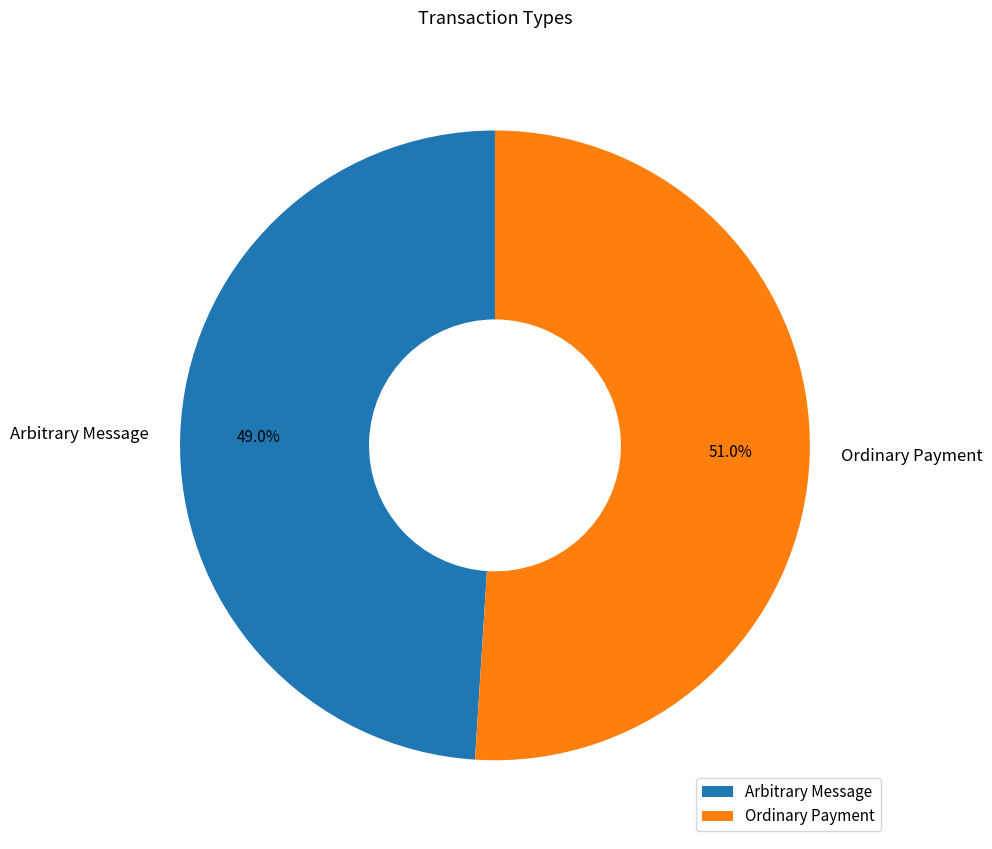

To the nearest percent, what percentage of the pie is Ordinary Payment?

51%